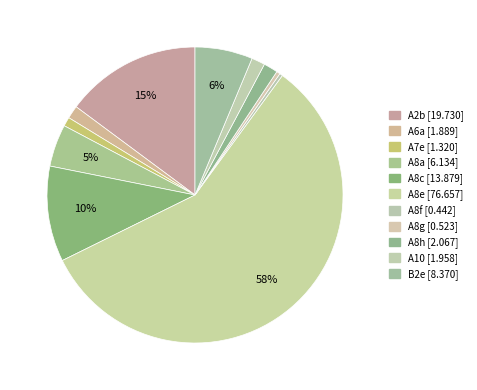

What is the ratio of the value at A8c to the value at A10?

7.1